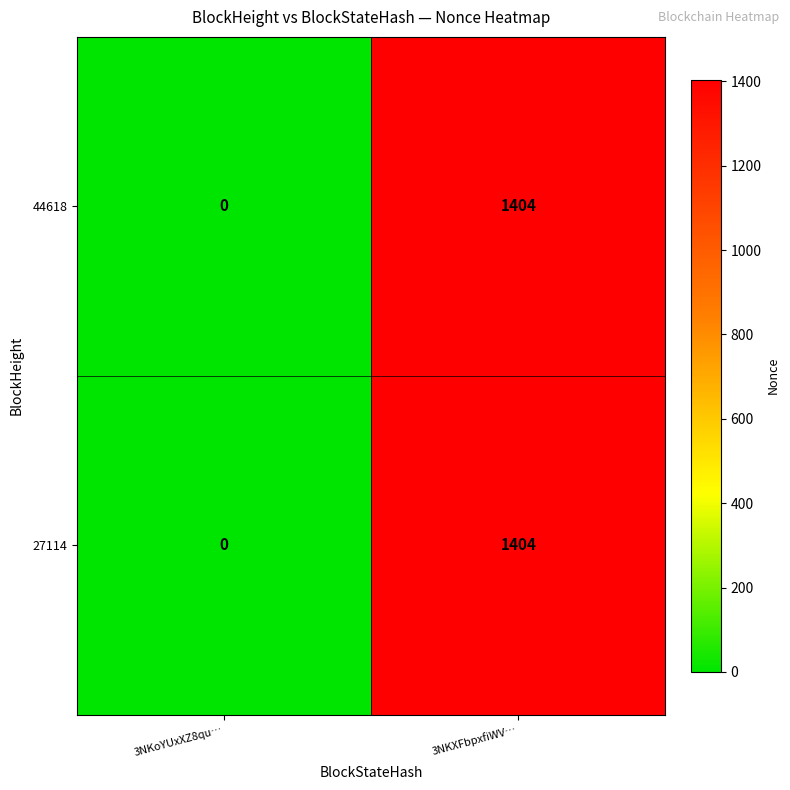

Which category has the lowest value in the 27114 series?

3NKoYUxXZ8qu…